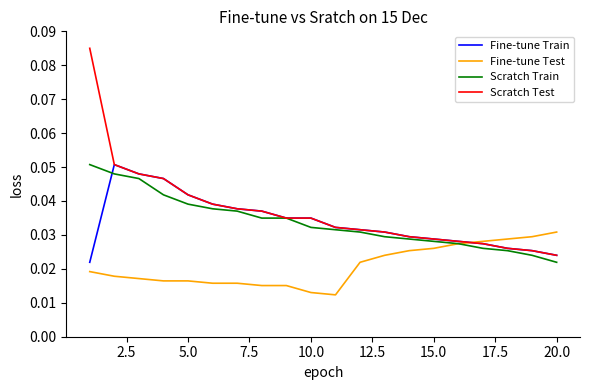

After their last crossing, which series has the higher values: Fine-tune Test or Fine-tune Train?

Fine-tune Test